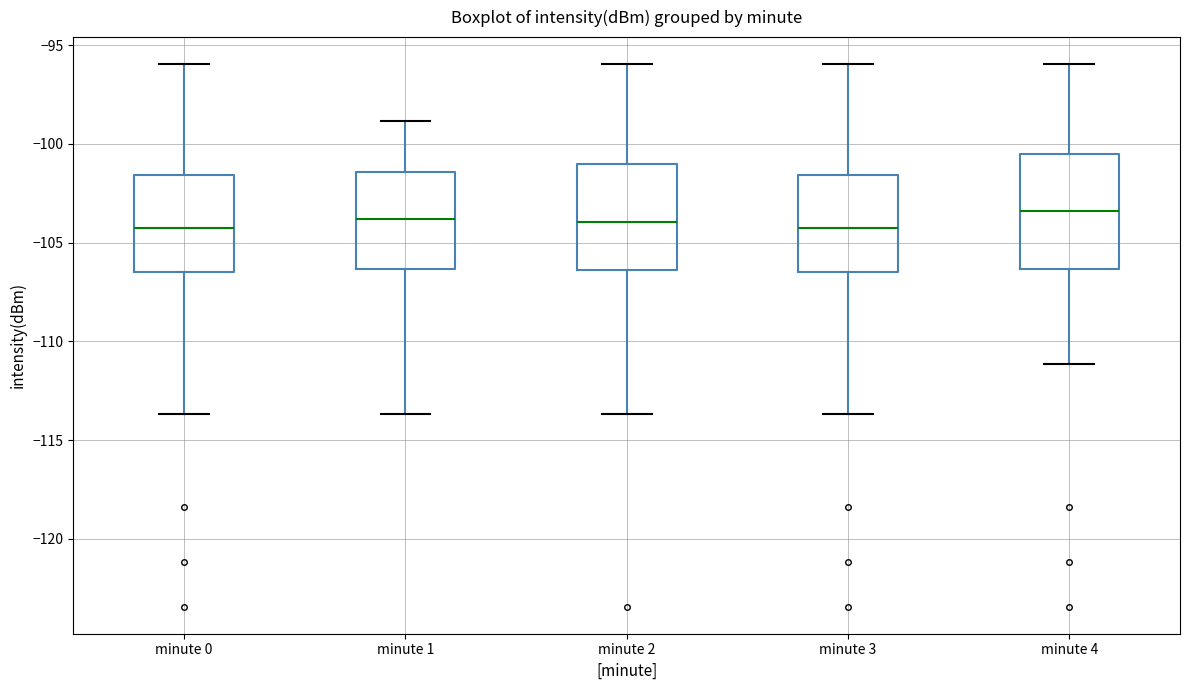

Where does the upper whisker of the box for minute 1 end on the y-axis? The values are not printed on the chart, so give them approximately, as read against the axis.

-99.0